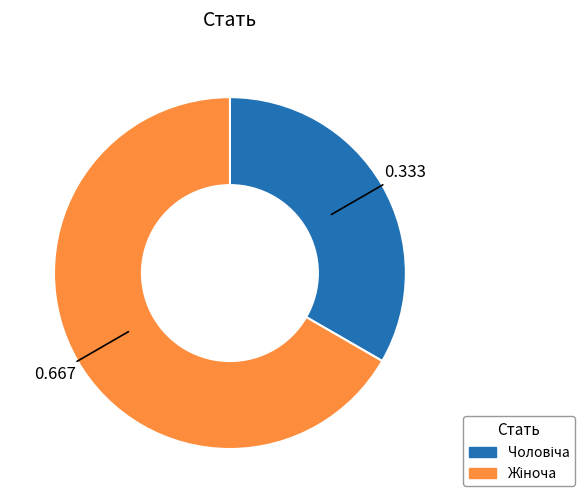

Is there any slice that represents more than half of the pie?

Yes